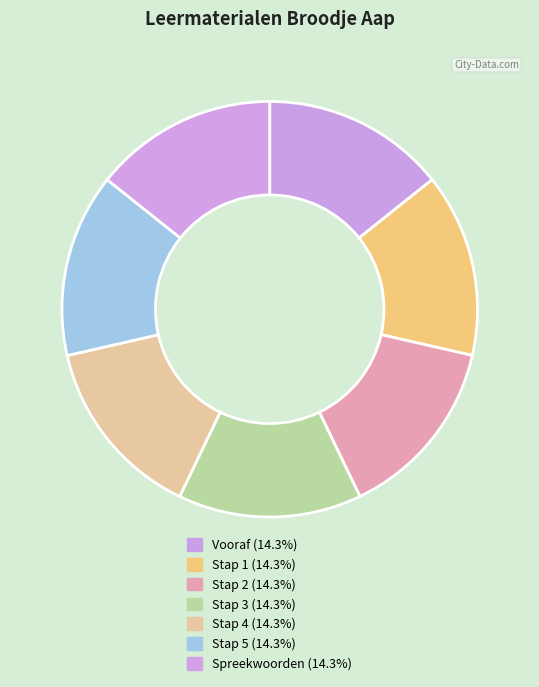

Approximately how many times larger is the value at Stap 4 compared to Stap 5?

1.0